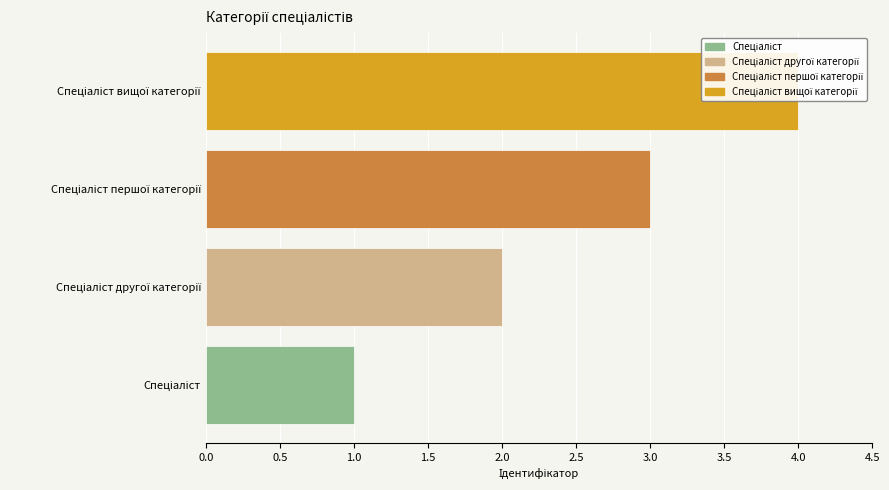

What is the smallest value displayed?

1